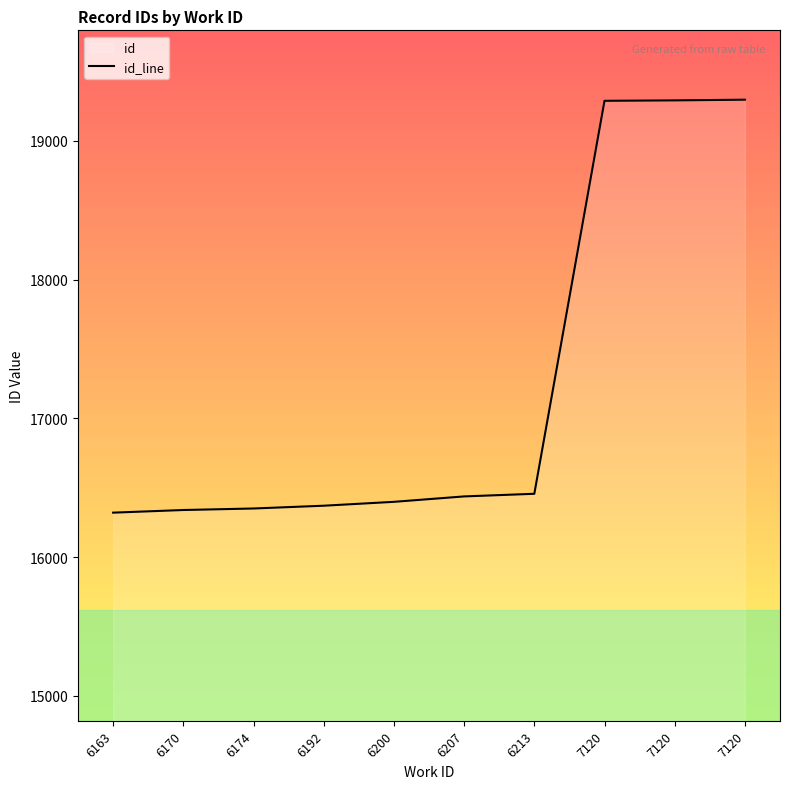

What is the smallest value displayed?

16320